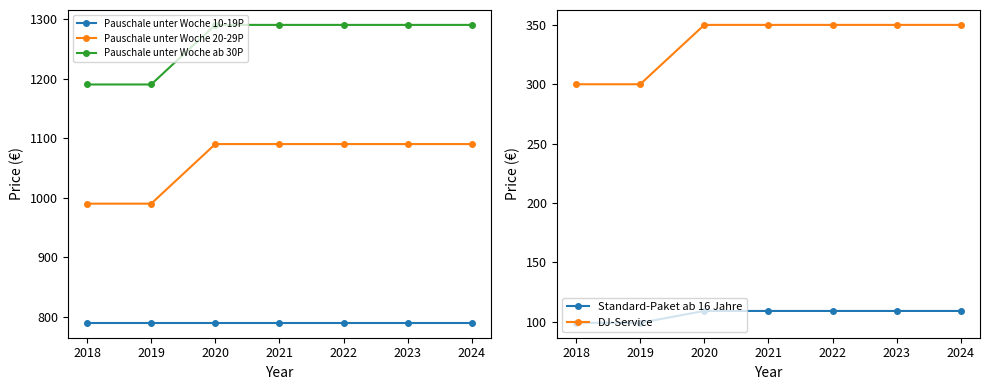

What is the highest value of the Pauschale unter Woche 10-19P series?

790